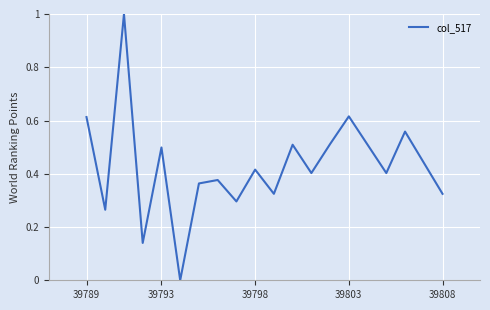

Count the values in the range 0 to 1.

20